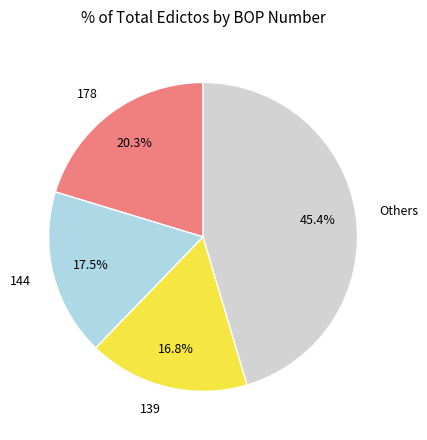

What is the ratio of the value at 144 to the value at 139?

1.0